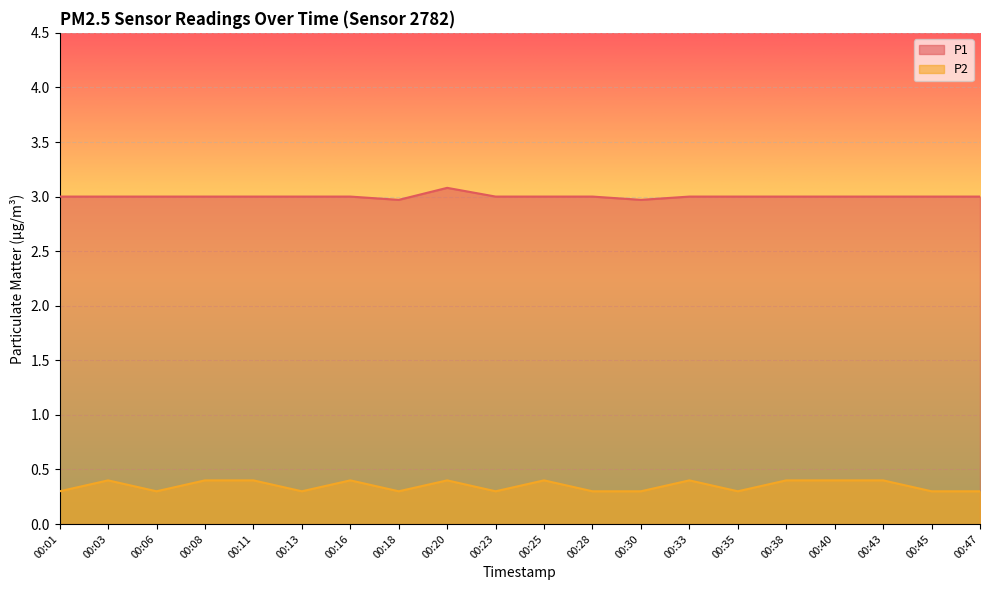

Reading left to right, what are all the values shown in this chart?

P1: 00:01=3.0	00:03=3.0	00:06=3.0	00:08=3.0	00:11=3.0	00:13=3.0	00:16=3.0	00:18=3.0	00:20=3.1	00:23=3.0	00:25=3.0	00:28=3.0	00:30=3.0	00:33=3.0	00:35=3.0	00:38=3.0	00:40=3.0	00:43=3.0	00:45=3.0	00:47=3.0
P2: 00:01=0.3	00:03=0.4	00:06=0.3	00:08=0.4	00:11=0.4	00:13=0.3	00:16=0.4	00:18=0.3	00:20=0.4	00:23=0.3	00:25=0.4	00:28=0.3	00:30=0.3	00:33=0.4	00:35=0.3	00:38=0.4	00:40=0.4	00:43=0.4	00:45=0.3	00:47=0.3